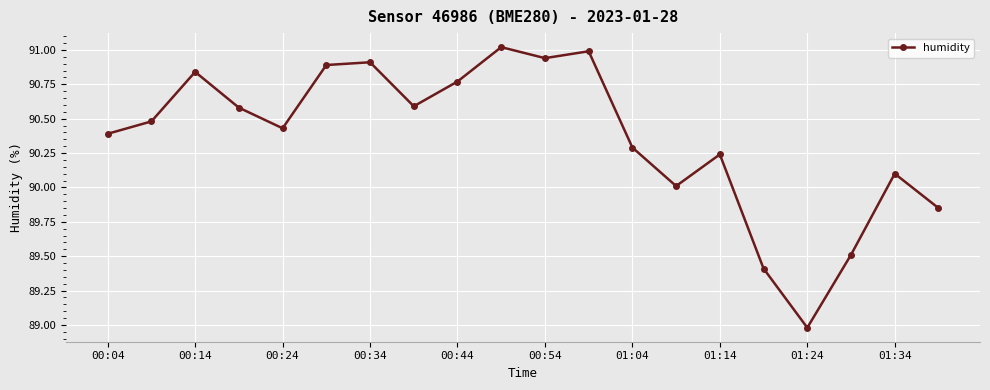

What is the difference between the maximum and minimum values?

2.0